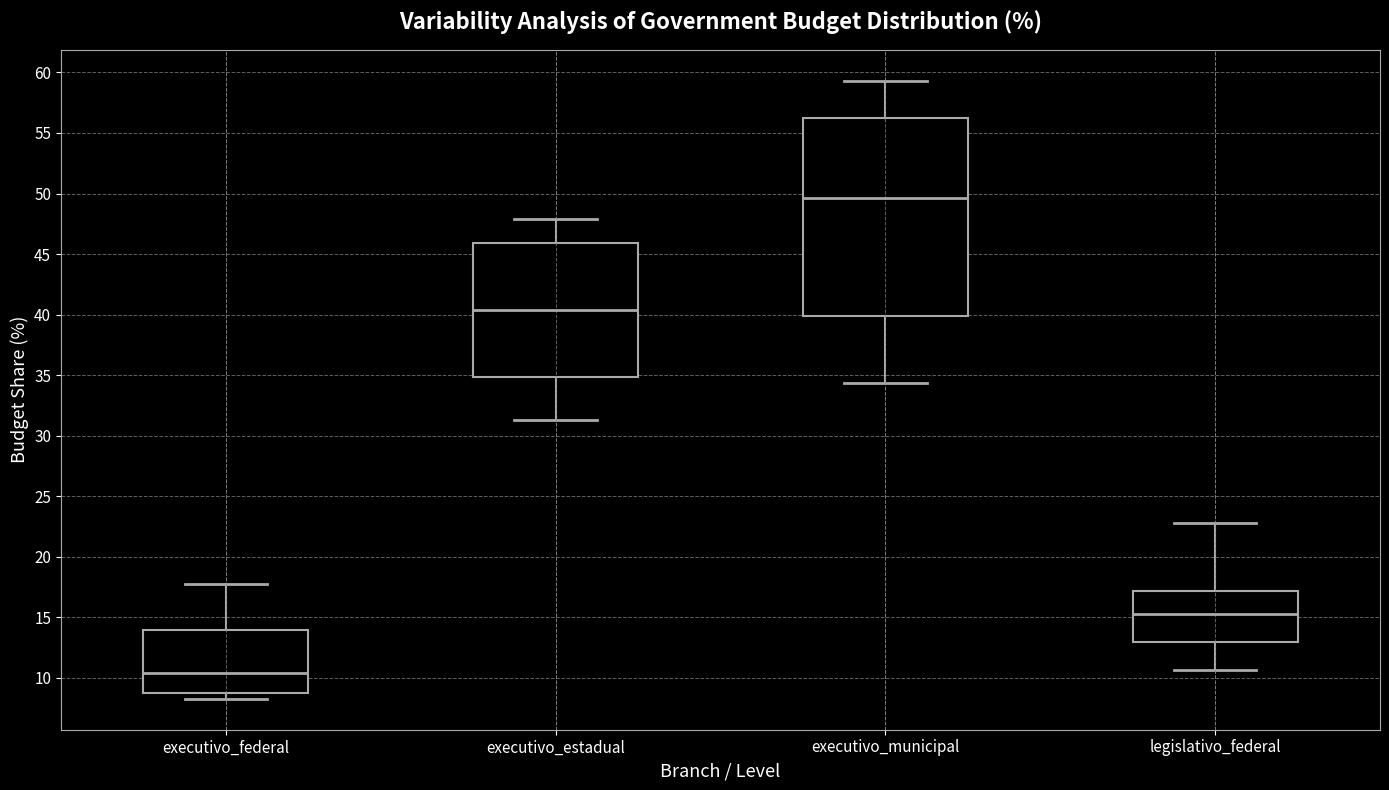

Reading left to right, transcribe this box plot: for each box, give where its median line is, the range the box spans, and where its two whiskers end, as read against the y-axis. The values are not printed on the chart, so give them approximately, as read against the axis.

executivo_federal: median 10.5, box 9.0 to 14.0, whiskers 8.5 to 18.0
executivo_estadual: median 40.5, box 35.0 to 46.0, whiskers 31.5 to 48.0
executivo_municipal: median 49.5, box 40.0 to 56.5, whiskers 34.5 to 59.5
legislativo_federal: median 15.0, box 13.0 to 17.0, whiskers 10.5 to 23.0